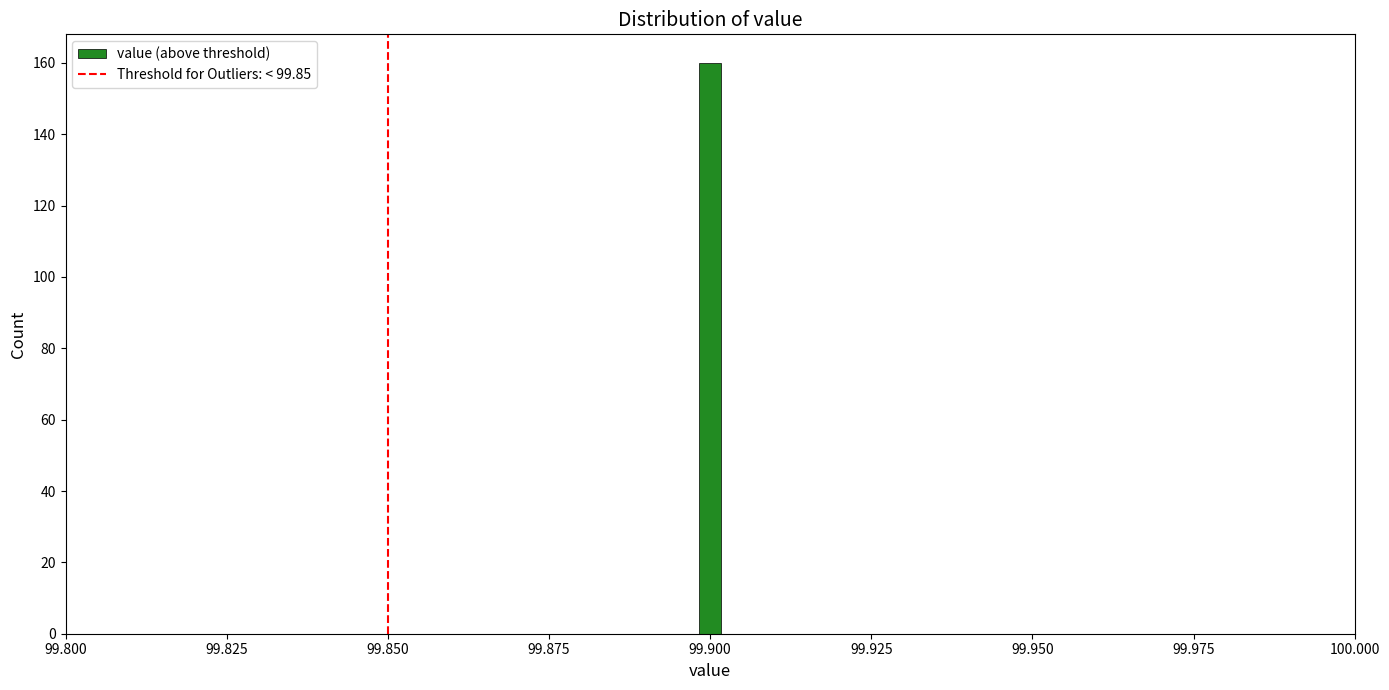

Read against the x-axis, roughly where is the centre of the tallest bar?

99.900